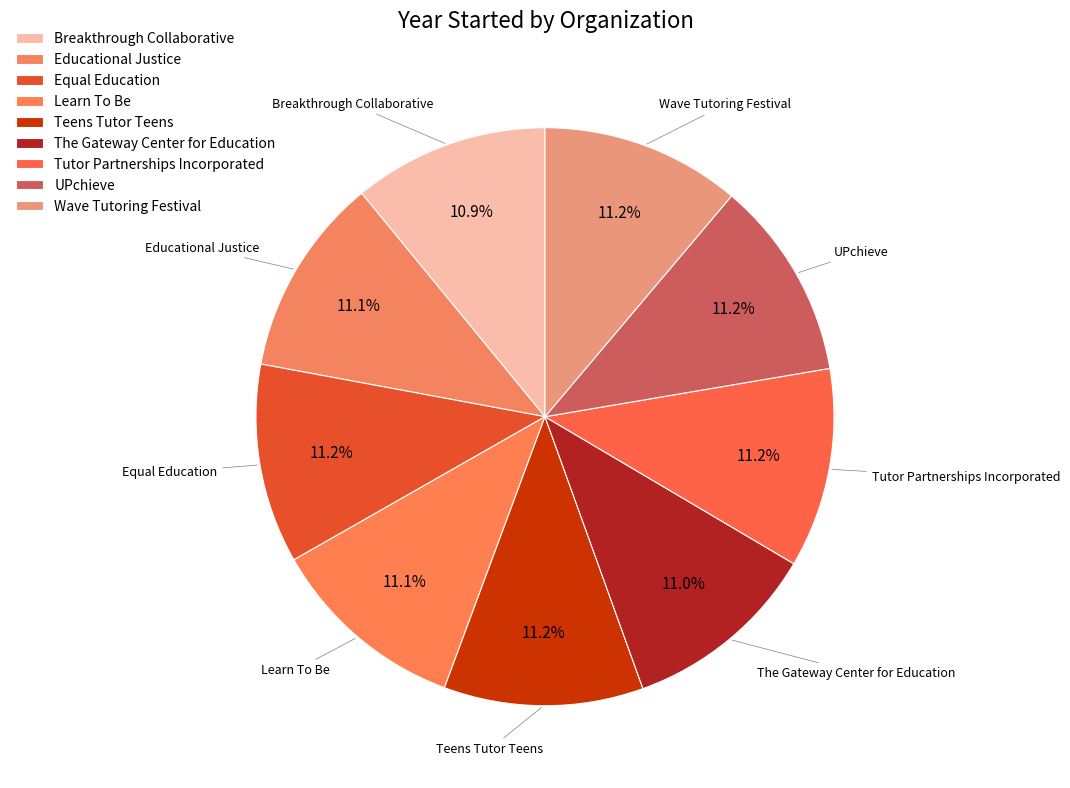

To the nearest percent, what is the combined percentage of Tutor Partnerships Incorporated and Learn To Be?

22%